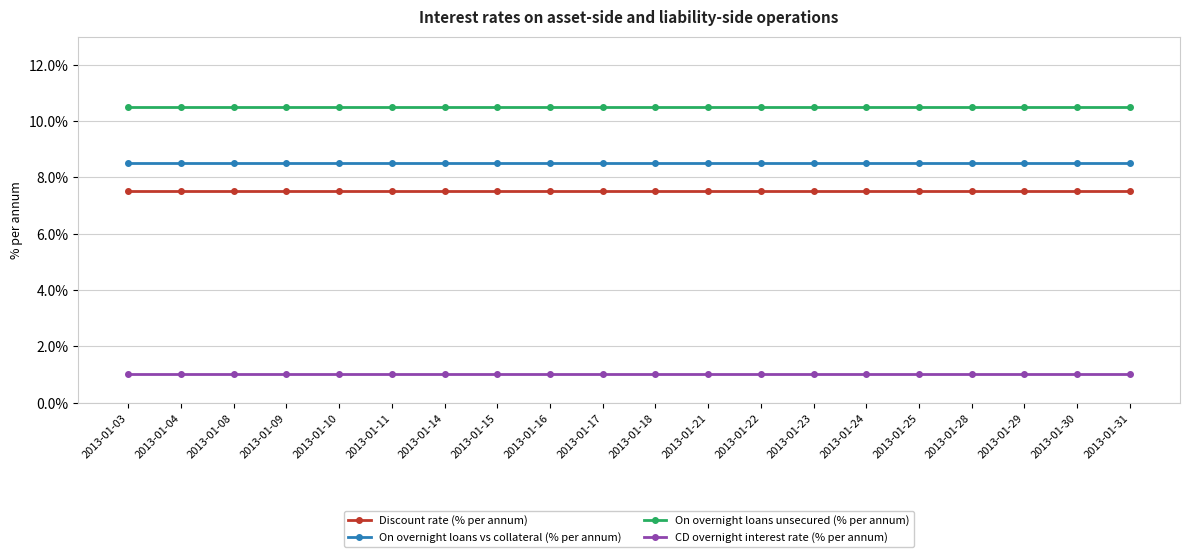

Does the chart have visible grid lines?

Yes